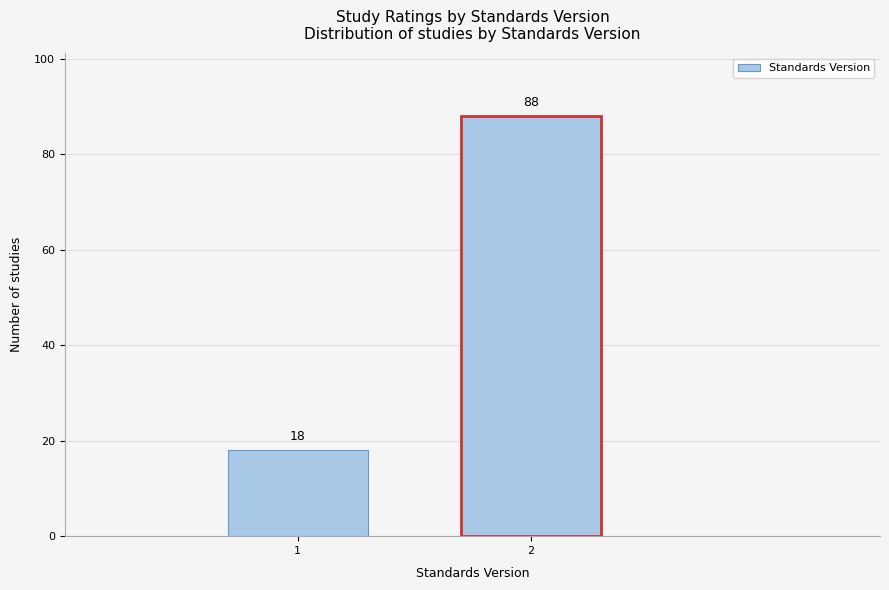

Reading right to left, what are all the values shown in this chart?

2=88	1=18